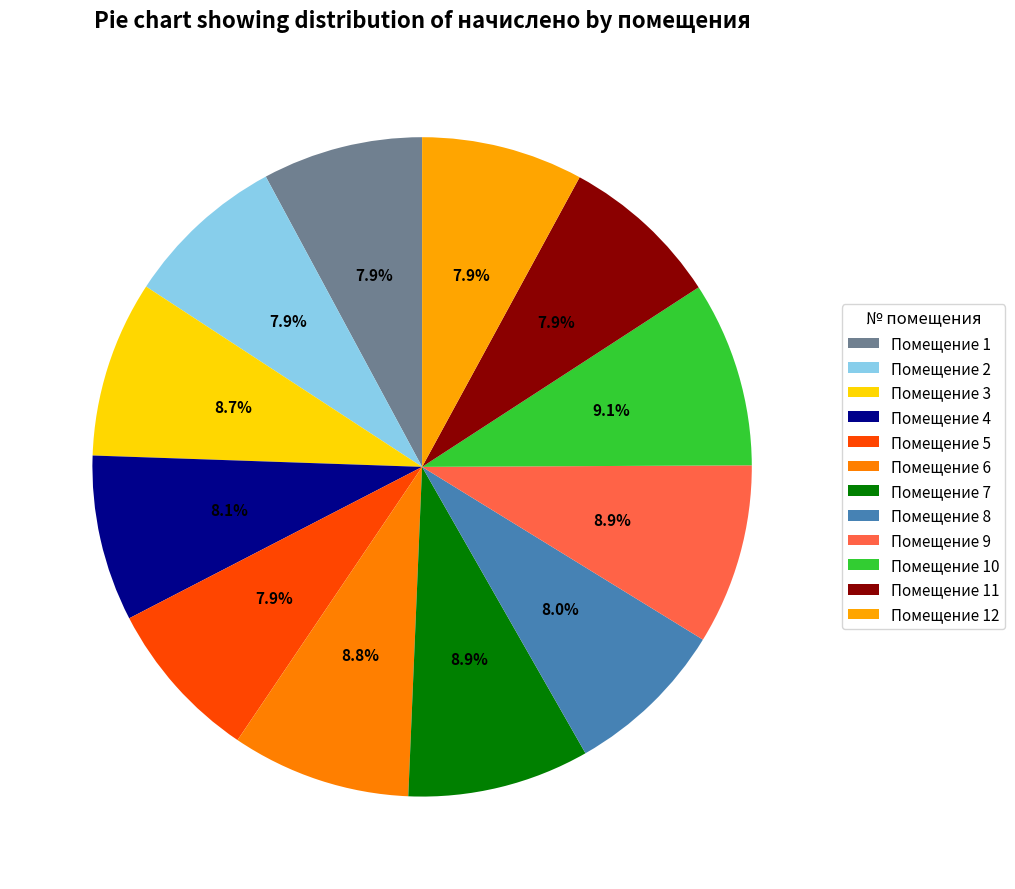

To the nearest percent, what is the difference between the largest and smallest slice percentages?

1%